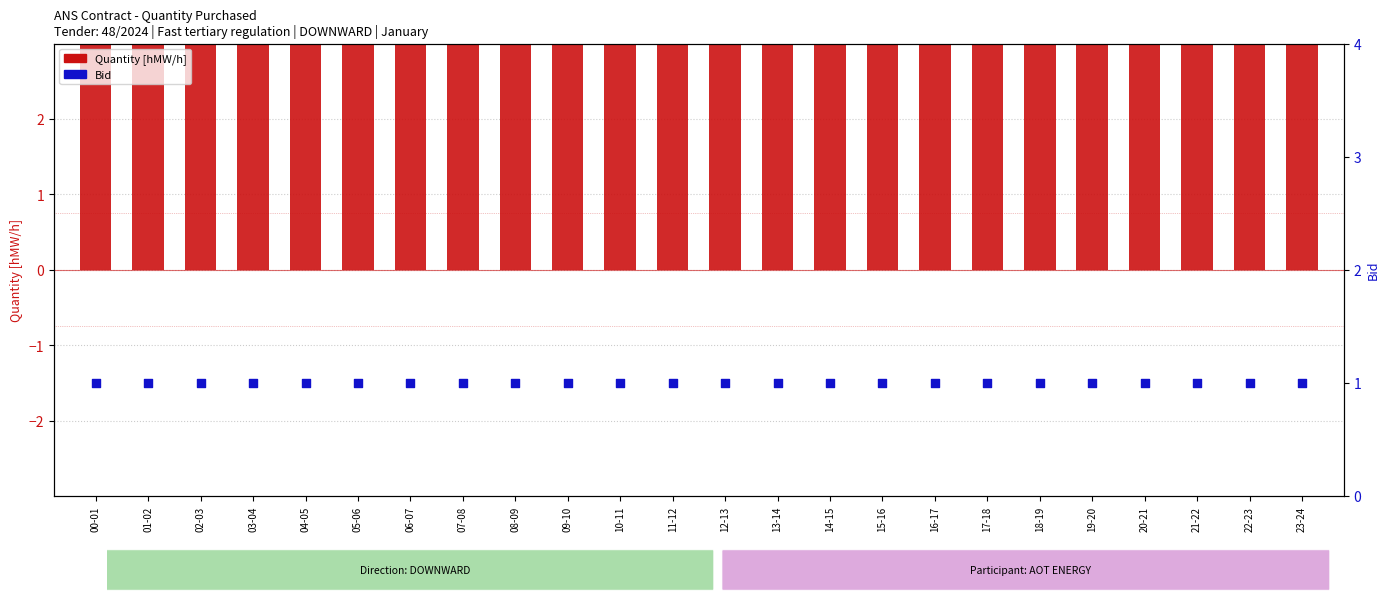

At which category is the sum across all series the highest?

00-01